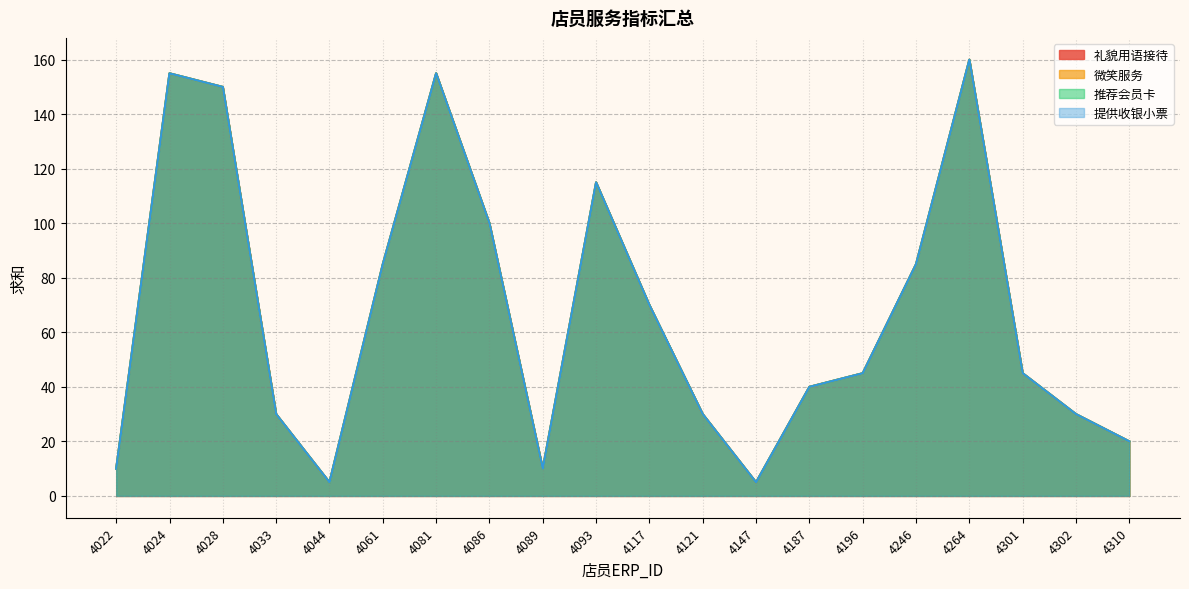

Reading left to right, extract all data points from this chart.

礼貌用语接待: 4022=10	4024=155	4028=150	4033=30	4044=5	4061=85	4081=155	4086=100	4089=10	4093=115	4117=70	4121=30	4147=5	4187=40	4196=45	4246=85	4264=160	4301=45	4302=30	4310=20
微笑服务: 4022=10	4024=155	4028=150	4033=30	4044=5	4061=85	4081=155	4086=100	4089=10	4093=115	4117=70	4121=30	4147=5	4187=40	4196=45	4246=85	4264=160	4301=45	4302=30	4310=20
推荐会员卡: 4022=10	4024=155	4028=150	4033=30	4044=5	4061=85	4081=155	4086=100	4089=10	4093=115	4117=70	4121=30	4147=5	4187=40	4196=45	4246=85	4264=160	4301=45	4302=30	4310=20
提供收银小票: 4022=10	4024=155	4028=150	4033=30	4044=5	4061=85	4081=155	4086=100	4089=10	4093=115	4117=70	4121=30	4147=5	4187=40	4196=45	4246=85	4264=160	4301=45	4302=30	4310=20